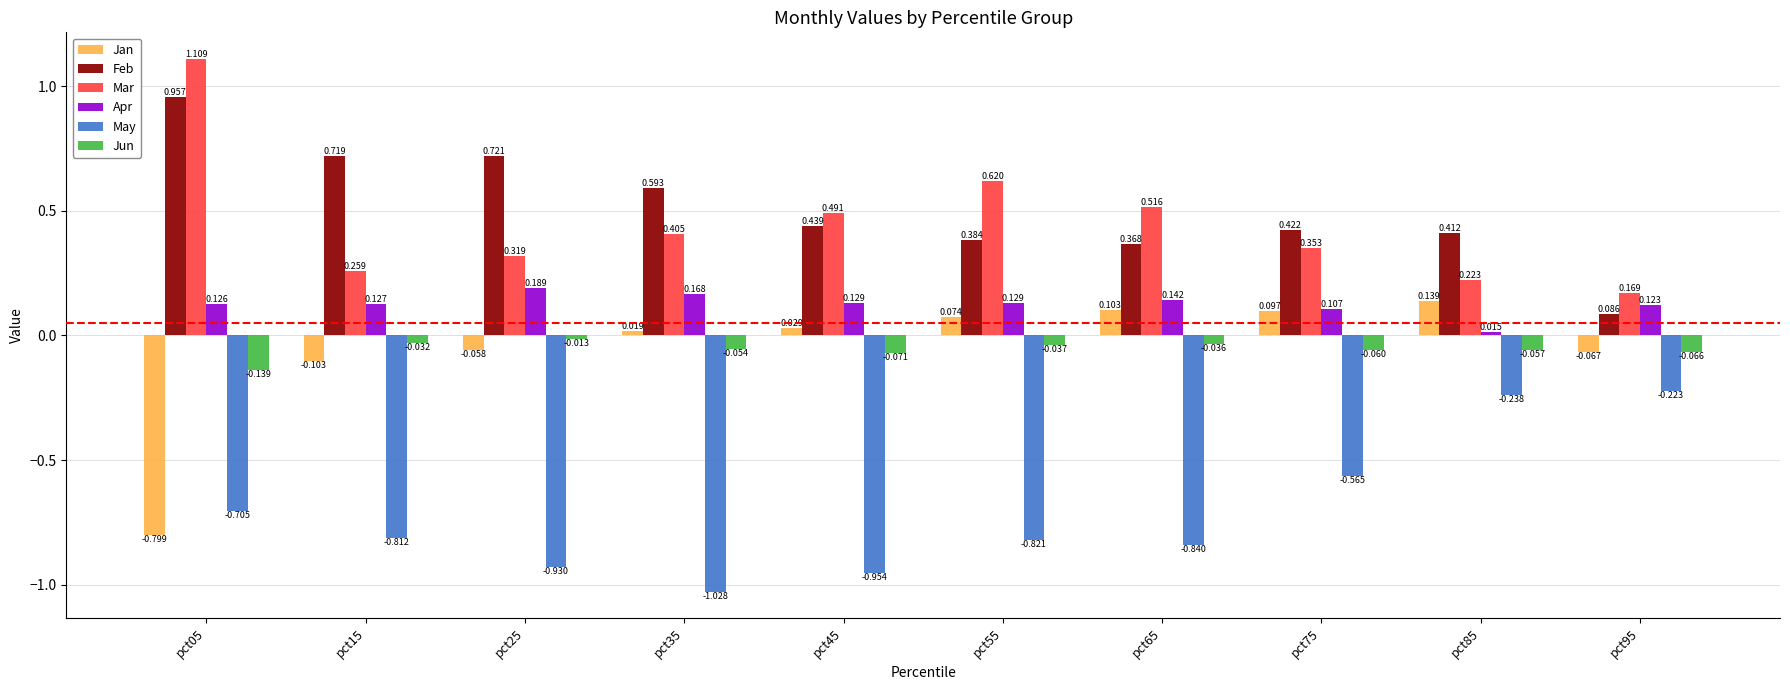

Count the number of categories in the chart.

10